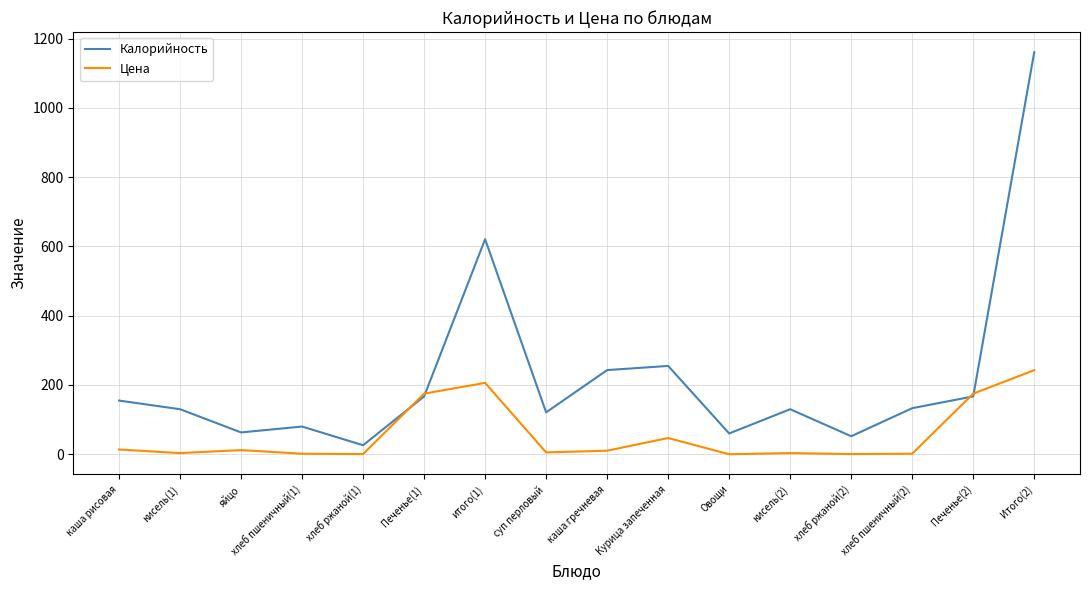

What is the spread (max minus min) of values at Печенье(1)?

8.0